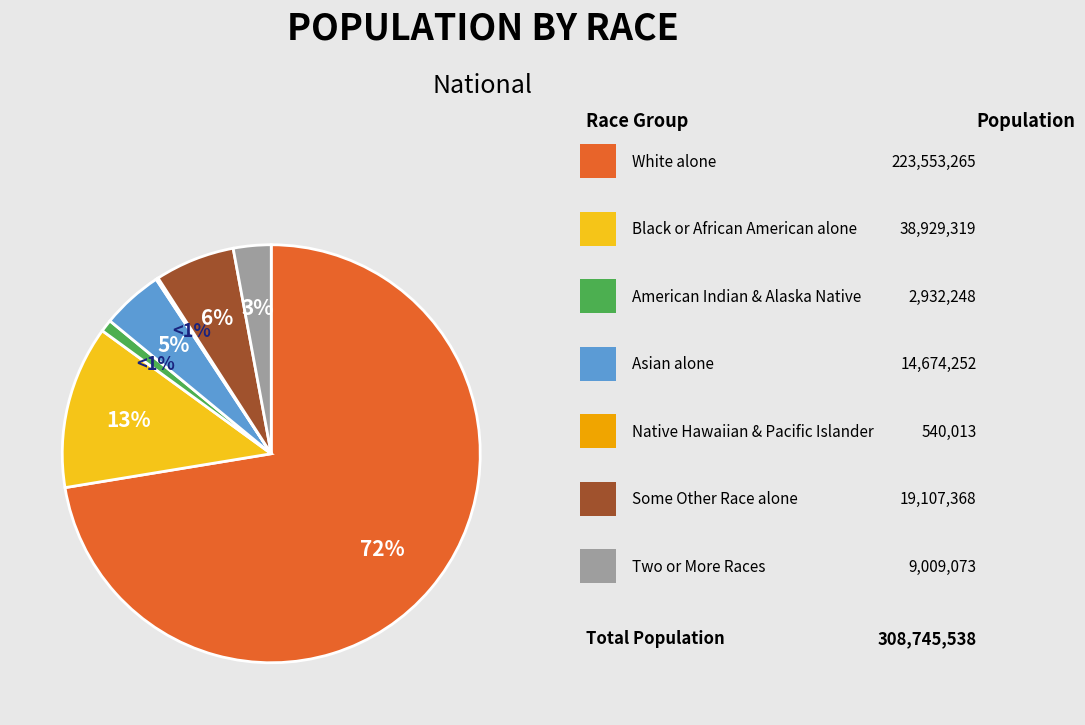

What is the smallest slice in the pie chart?

Native Hawaiian and Other Pacific Islander